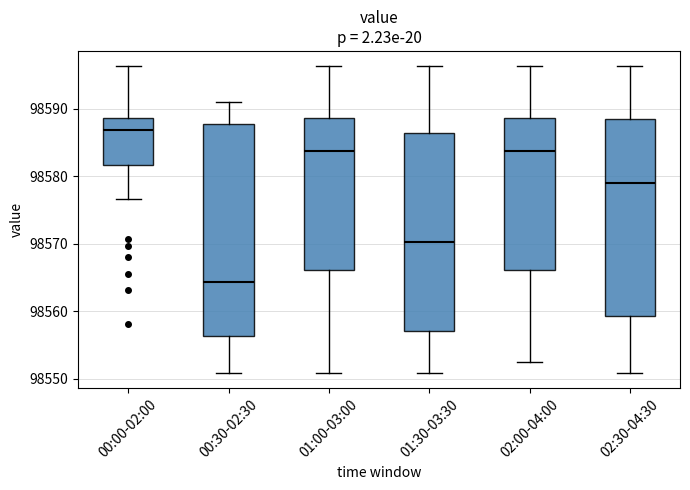

Reading left to right, read every box against the y-axis: the position of its median line, the range the box covers, and the ends of its whiskers. The values are not printed on the chart, so give them approximately, as read against the axis.

00:00-02:00: median 98587, box 98582 to 98589, whiskers 98577 to 98596
00:30-02:30: median 98564, box 98556 to 98588, whiskers 98551 to 98591
01:00-03:00: median 98584, box 98566 to 98589, whiskers 98551 to 98596
01:30-03:30: median 98570, box 98557 to 98586, whiskers 98551 to 98596
02:00-04:00: median 98584, box 98566 to 98589, whiskers 98552 to 98596
02:30-04:30: median 98579, box 98559 to 98588, whiskers 98551 to 98596